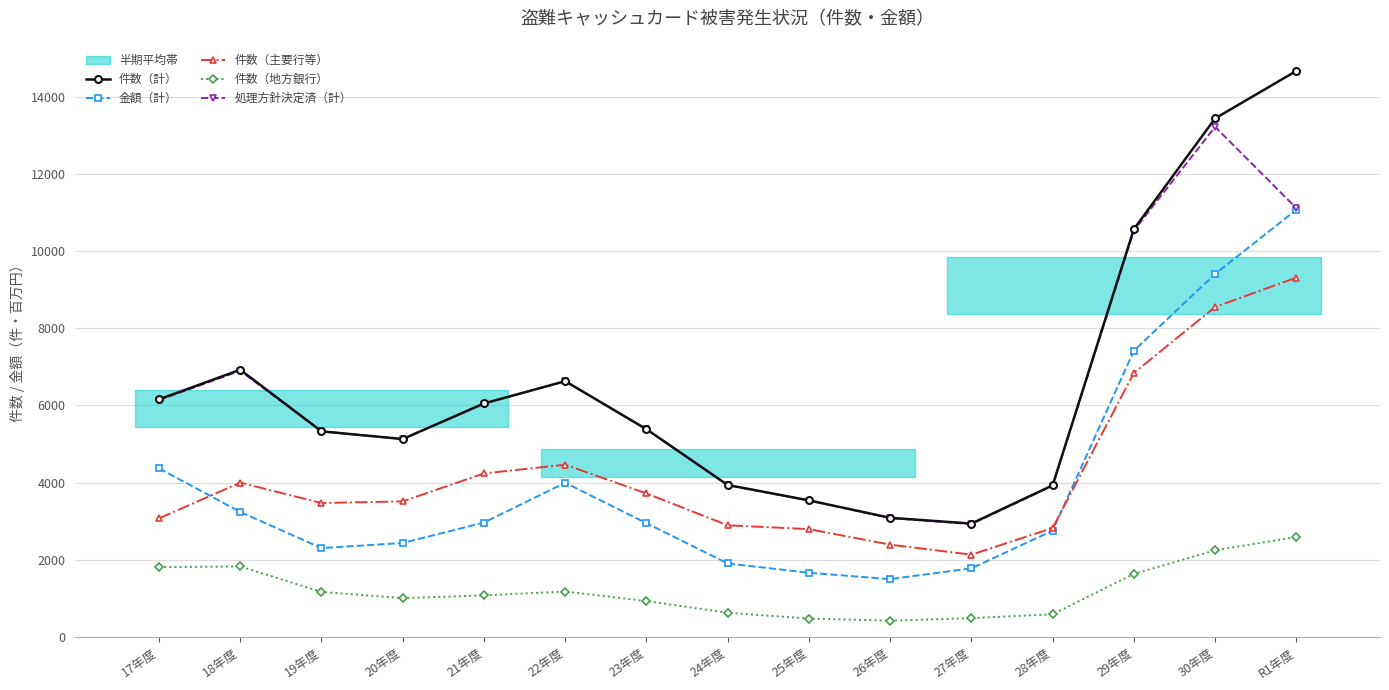

Between 22年度 and 23年度, which is larger?

22年度